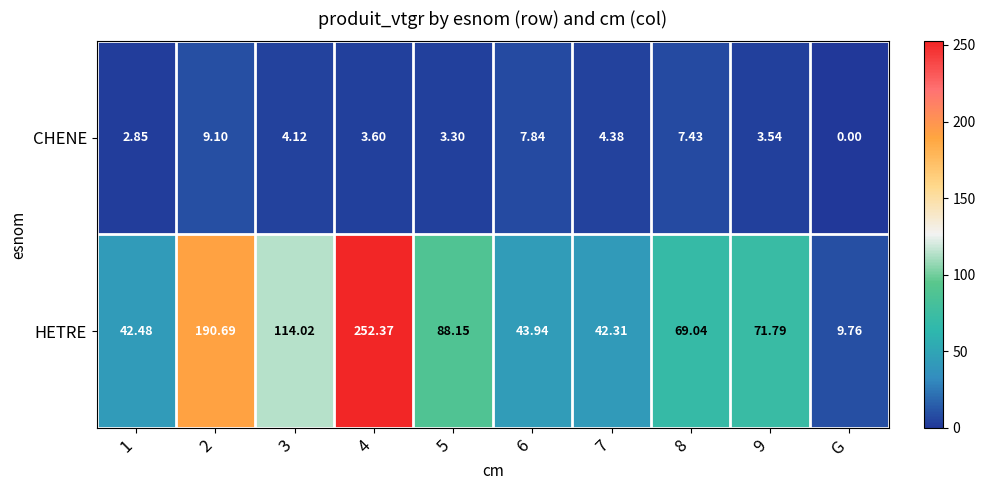

Rank the series by their maximum value, from lowest to highest.

CHENE, HETRE